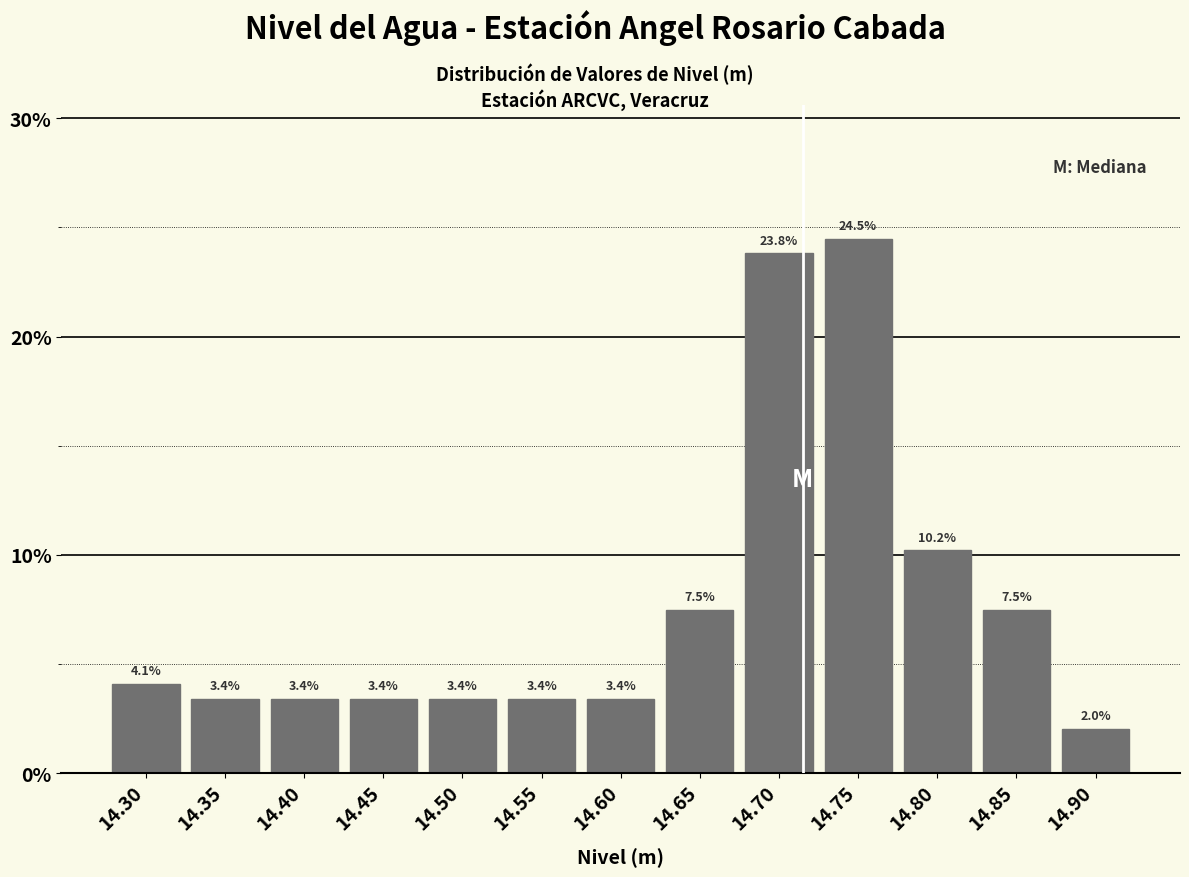

Reading right to left, extract all data points from this chart.

2.0	7.5	10.2	24.5	23.8	7.5	3.4	3.4	3.4	3.4	3.4	3.4	4.1